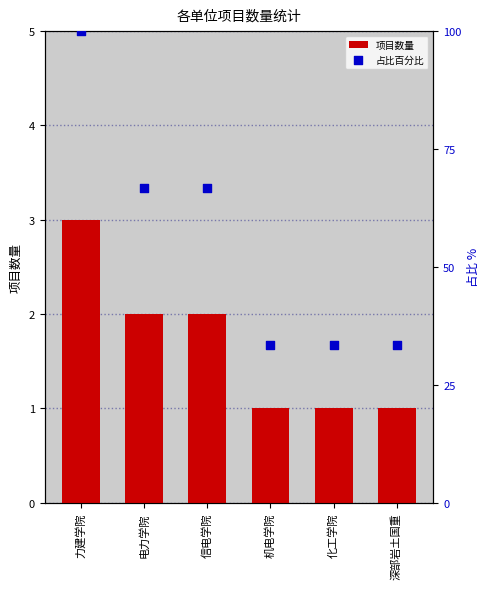

Is the value of 项目数量 at 机电学院 greater than the value of 占比百分比 at 信电学院?

No